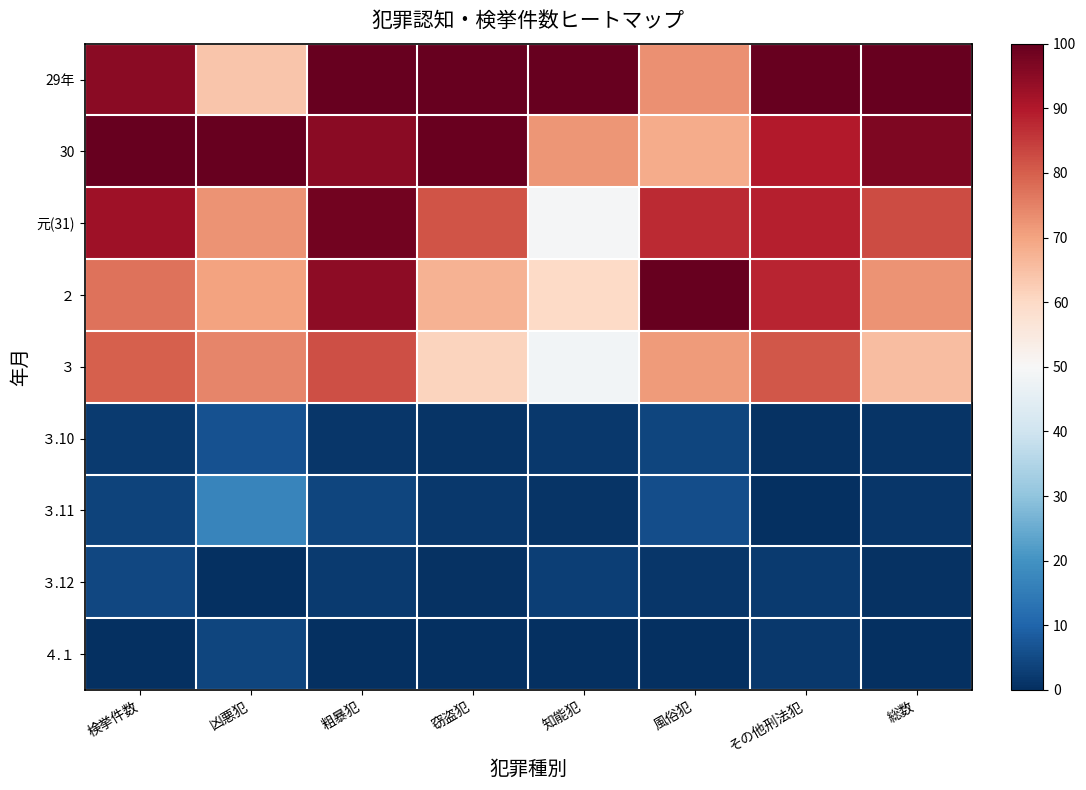

Reading right to left, list all the values displayed in this chart.

29年: 総数=100.0	その他刑法犯=100.0	風俗犯=72.9	知能犯=100.0	窃盗犯=100.0	粗暴犯=100.0	凶悪犯=63.8	検挙件数=95.1
30: 総数=96.7	その他刑法犯=89.6	風俗犯=68.6	知能犯=72.1	窃盗犯=99.4	粗暴犯=95.2	凶悪犯=100.0	検挙件数=100.0
元(31): 総数=82.6	その他刑法犯=88.8	風俗犯=87.1	知能犯=49.3	窃盗犯=81.5	粗暴犯=98.3	凶悪犯=72.3	検挙件数=92.5
２: 総数=72.5	その他刑法犯=87.9	風俗犯=100.0	知能犯=60.0	窃盗犯=67.5	粗暴犯=94.7	凶悪犯=70.2	検挙件数=77.1
３: 総数=65.3	その他刑法犯=81.2	風俗犯=71.4	知能犯=48.6	窃盗犯=61.3	粗暴犯=82.1	凶悪犯=74.5	検挙件数=80.0
３.10: 総数=0.8	その他刑法犯=0.5	風俗犯=4.3	知能犯=1.7	窃盗犯=1.1	粗暴犯=1.2	凶悪犯=6.4	検挙件数=2.2
３.11: 総数=1.6	その他刑法犯=0.0	風俗犯=5.7	知能犯=1.0	窃盗犯=1.8	粗暴犯=4.1	凶悪犯=17.0	検挙件数=3.9
３.12: 総数=0.6	その他刑法犯=2.0	風俗犯=1.4	知能犯=2.8	窃盗犯=0.5	粗暴犯=2.2	凶悪犯=0.0	検挙件数=4.7
４.１: 総数=0.0	その他刑法犯=1.8	風俗犯=0.0	知能犯=0.0	窃盗犯=0.0	粗暴犯=0.0	凶悪犯=4.3	検挙件数=0.0